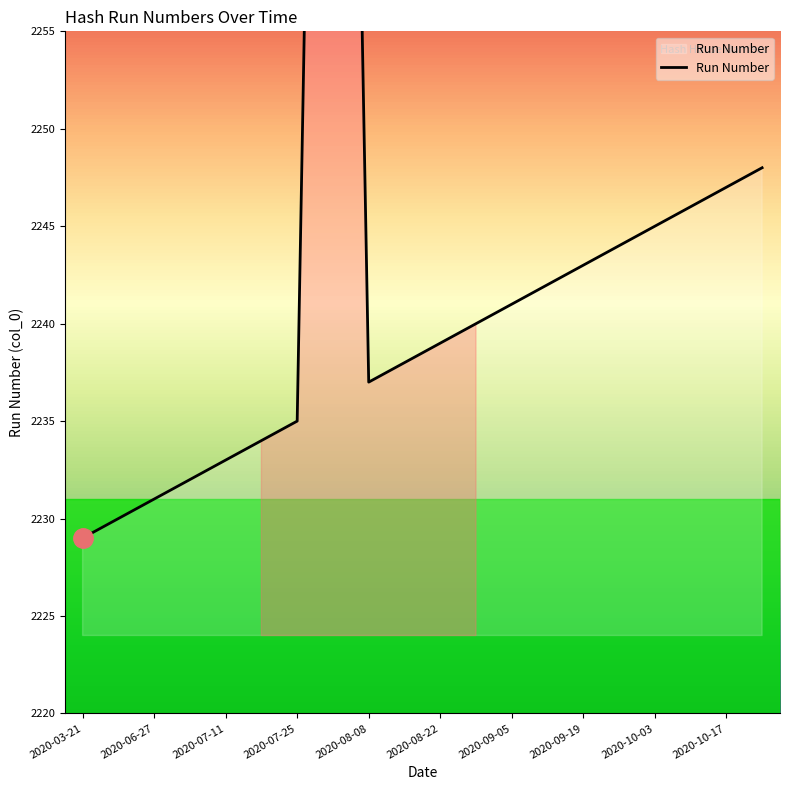

How many lines are shown in the chart?

1